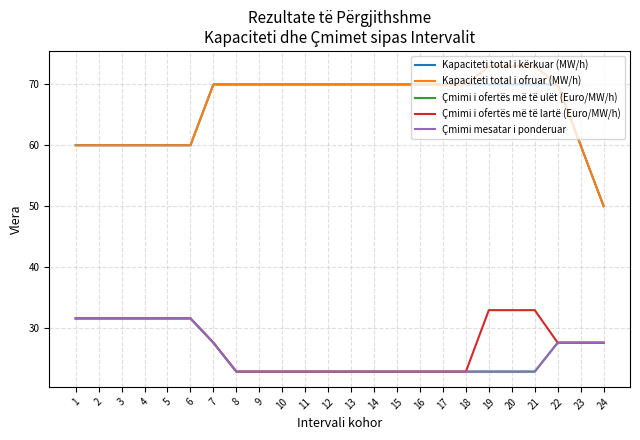

Rank the series by their maximum value, from lowest to highest.

Çmimi i ofertës më të ulët (Euro/MW/h), Çmimi mesatar i ponderuar, Çmimi i ofertës më të lartë (Euro/MW/h), Kapaciteti total i kërkuar (MW/h), Kapaciteti total i ofruar (MW/h)